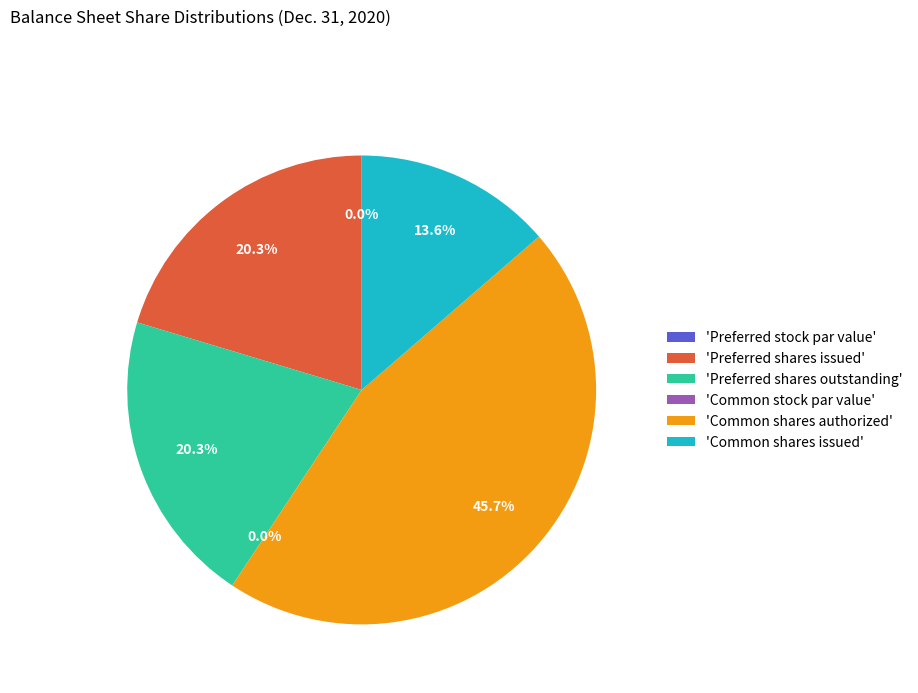

What is the change in value from Preferred shares issued to Common shares authorized?

+23726.0